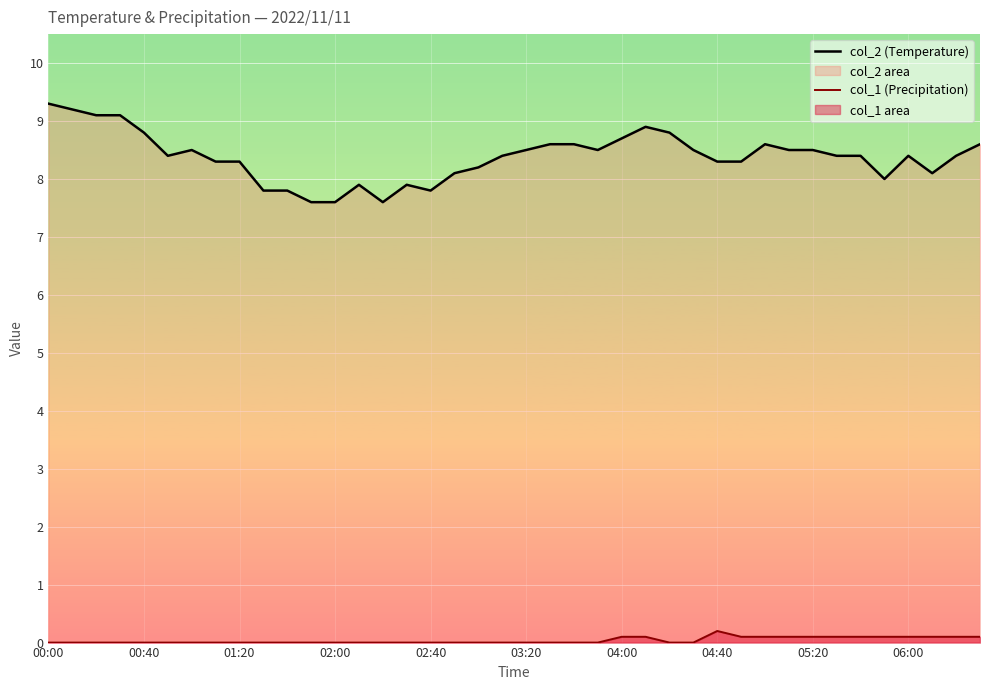

Reading left to right, list all the values displayed in this chart.

col_2 (Temperature): 9.3	9.2	9.1	9.1	8.8	8.4	8.5	8.3	8.3	7.8	7.8	7.6	7.6	7.9	7.6	7.9	7.8	8.1	8.2	8.4	8.5	8.6	8.6	8.5	8.7	8.9	8.8	8.5	8.3	8.3	8.6	8.5	8.5	8.4	8.4	8.0	8.4	8.1	8.4	8.6
col_1 (Precipitation): 0.0	0.0	0.0	0.0	0.0	0.0	0.0	0.0	0.0	0.0	0.0	0.0	0.0	0.0	0.0	0.0	0.0	0.0	0.0	0.0	0.0	0.0	0.0	0.0	0.1	0.1	0.0	0.0	0.2	0.1	0.1	0.1	0.1	0.1	0.1	0.1	0.1	0.1	0.1	0.1